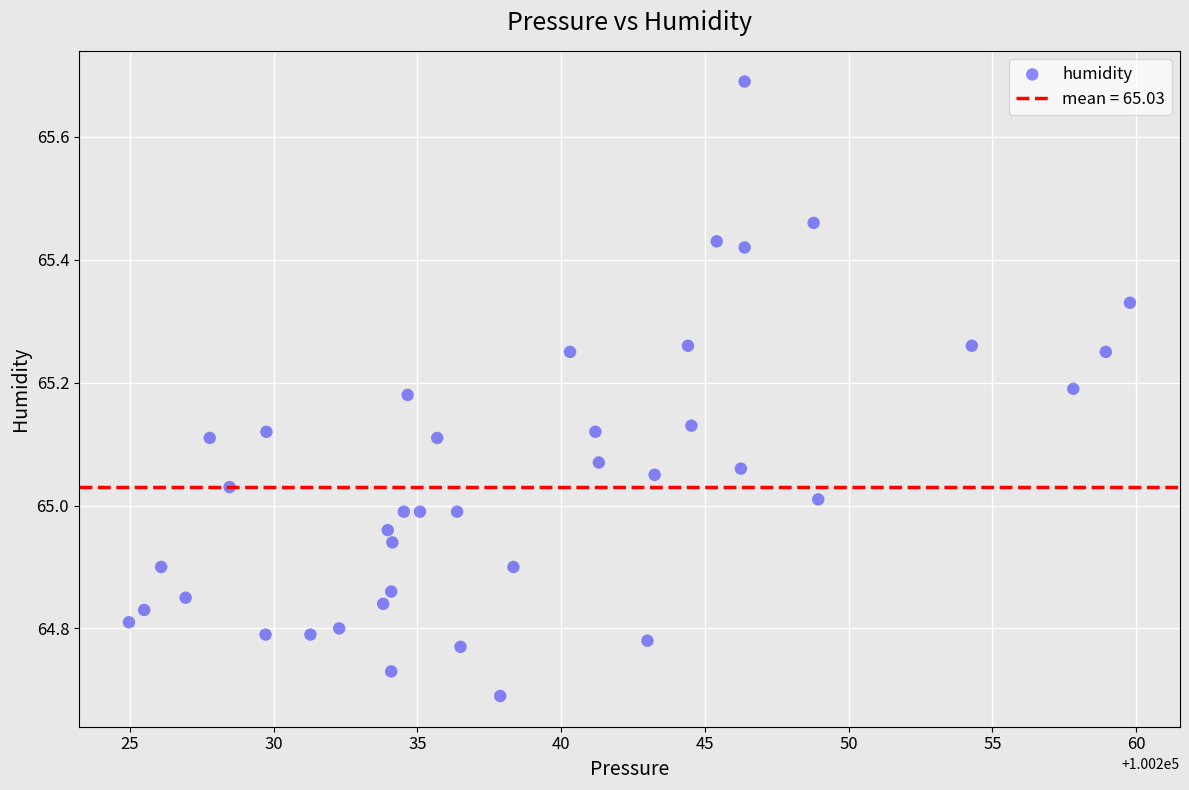

What is the range of Y values (max minus min)?

1.0